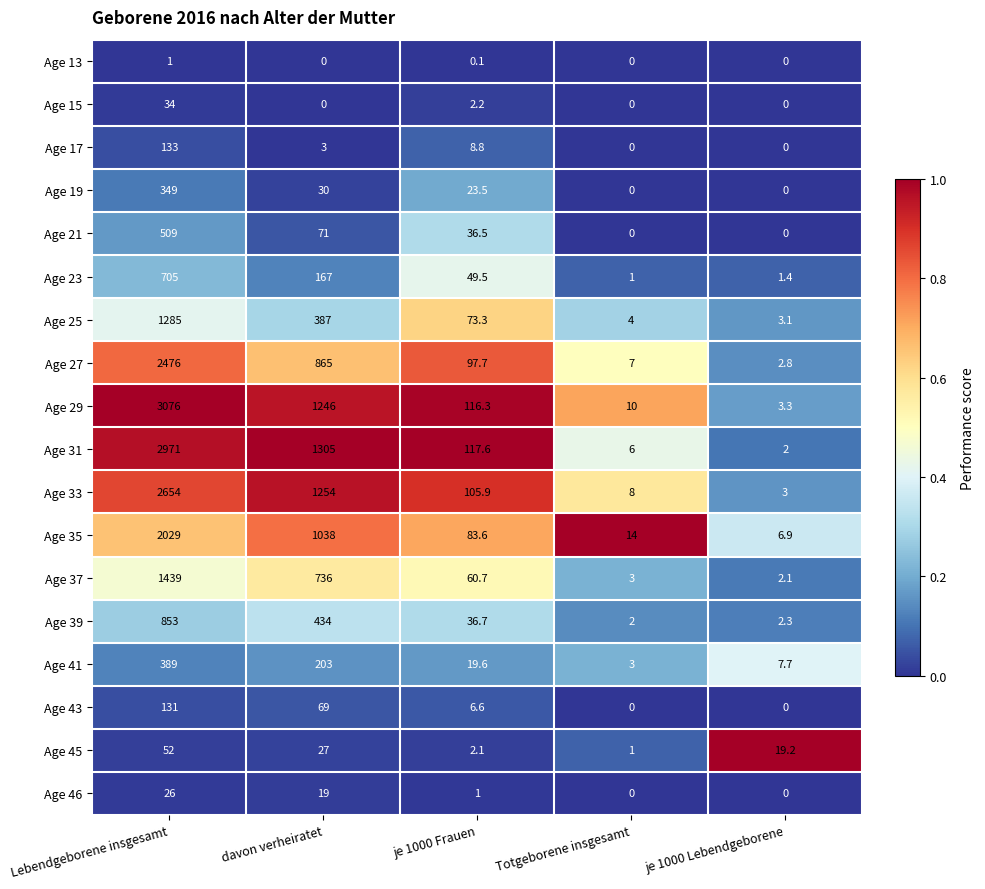

At which category does the chart reach its peak across all series?

Lebendgeborene insgesamt